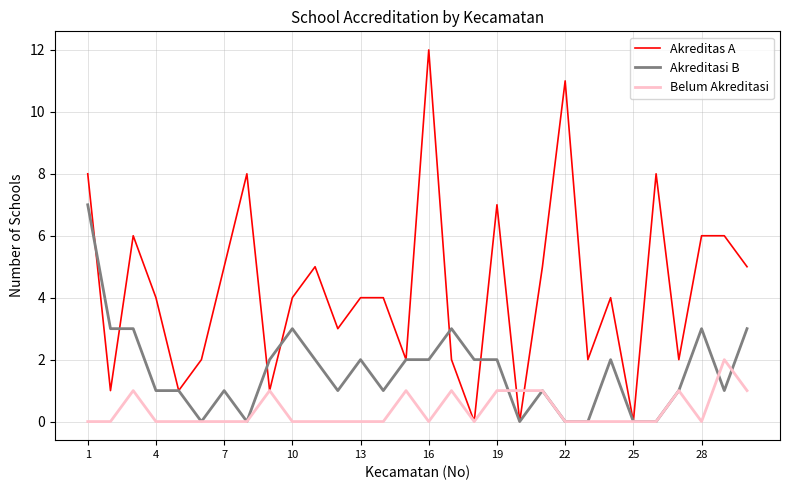

What is the difference between the maximum and minimum values in the Akreditas A series?

12